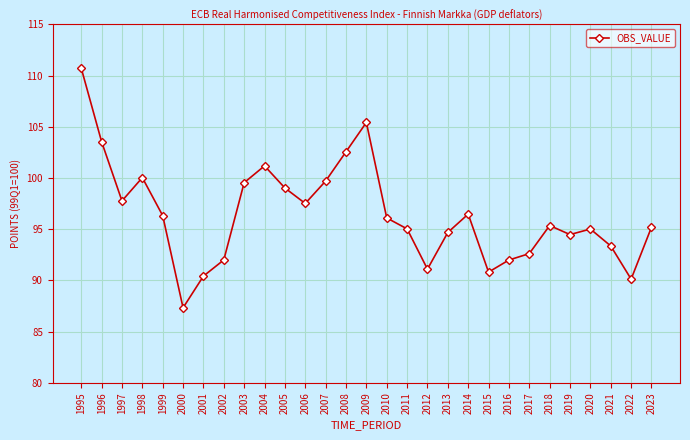

What is the difference between the values at 2001 and 2014?

6.1